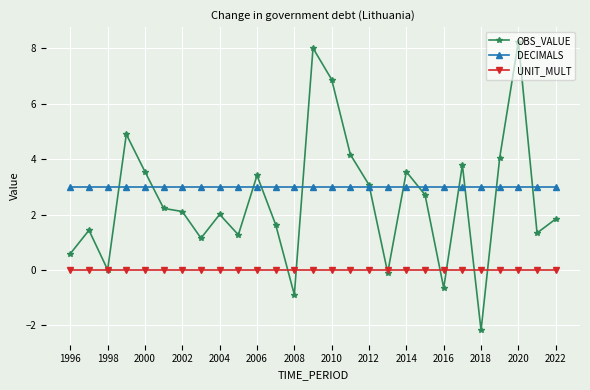

How many series are shown in this chart?

3